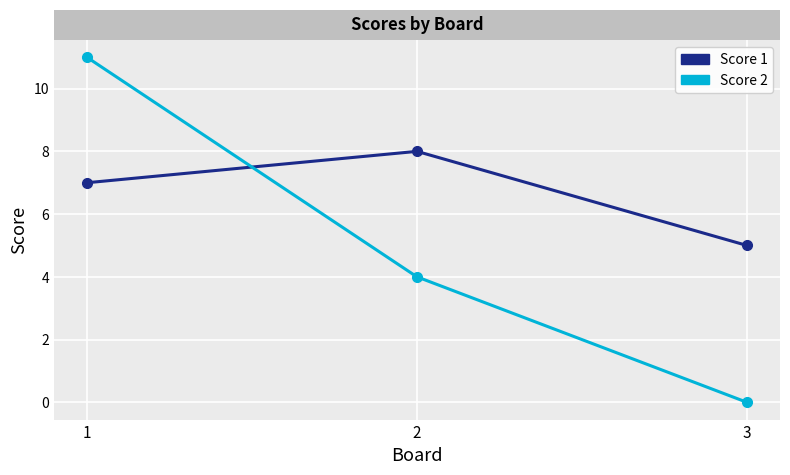

Does the chart display data point markers on the line(s)?

Yes